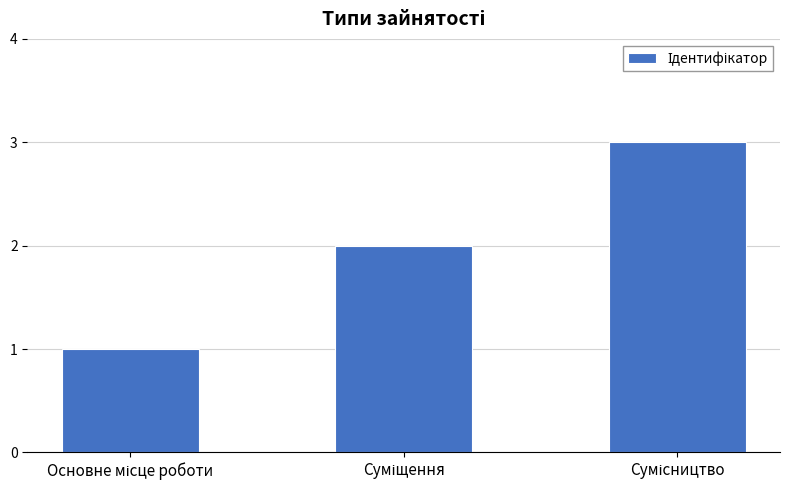

How many data points does each series have?

3